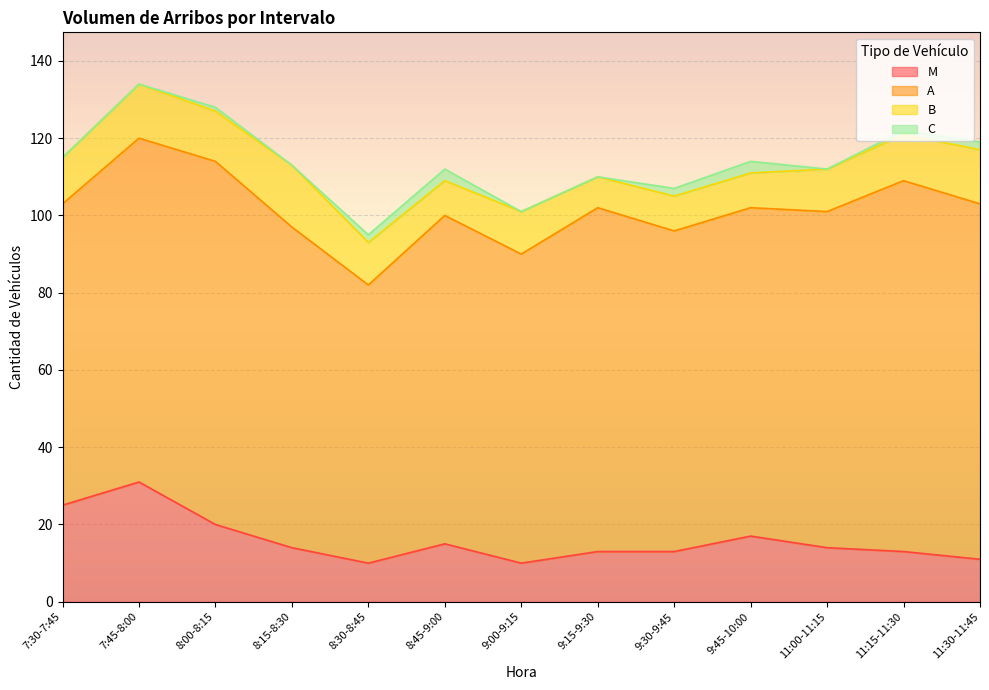

At which label does M reach its peak?

7:45-8:00